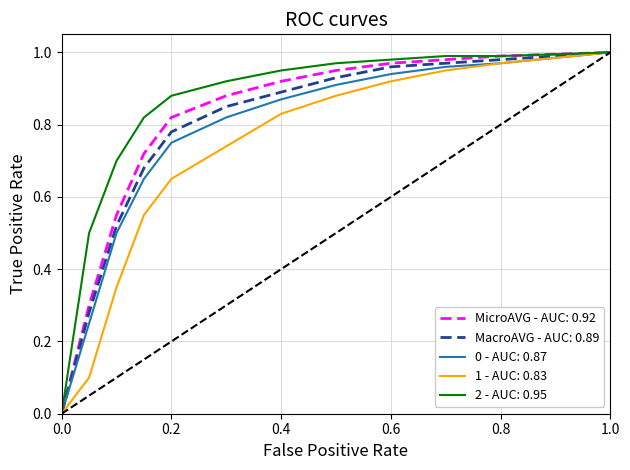

Which series has the largest total across all categories?

2 - AUC: 0.95